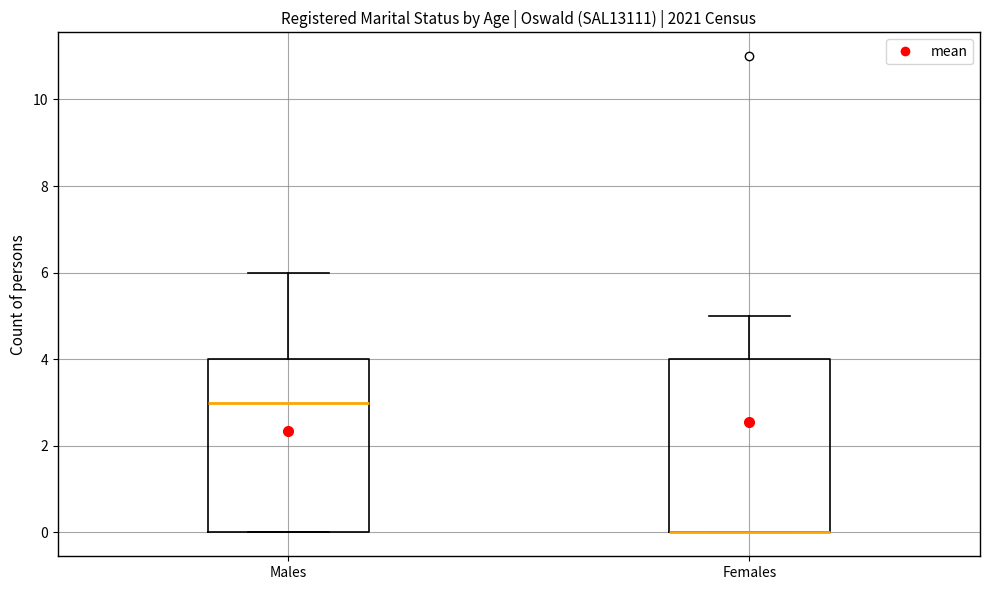

Where is the lower edge of the box for Females on the y-axis? The values are not printed on the chart, so give them approximately, as read against the axis.

0